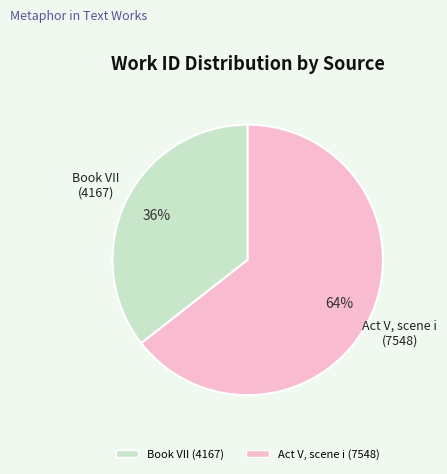

What is the largest slice in the pie chart?

Act V, scene i